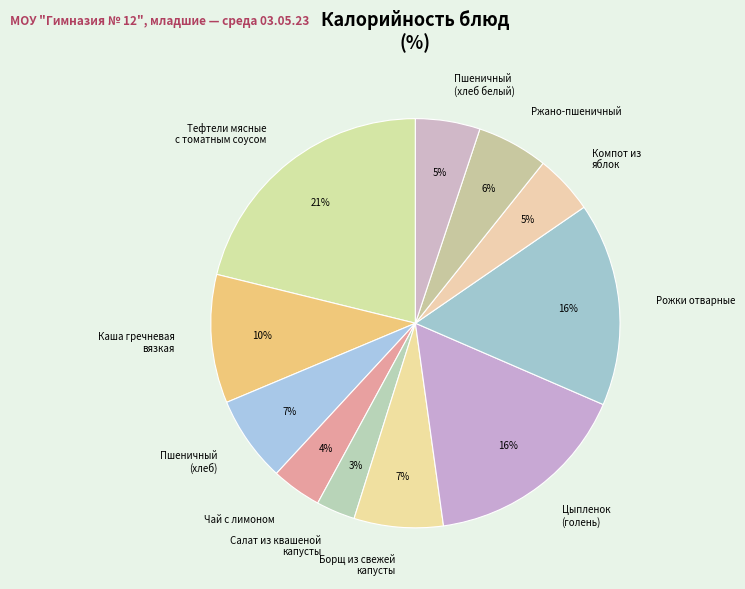

What is the largest slice in the pie chart?

Тефтели мясные с томатным соусом